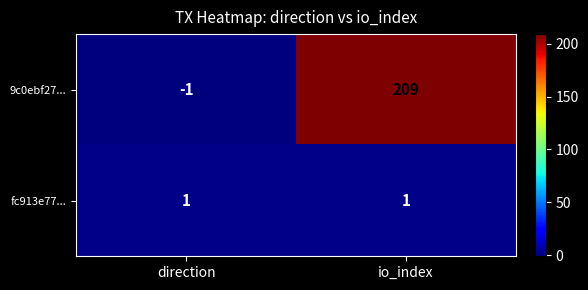

Reading left to right, list all the values displayed in this chart.

9c0ebf27...: direction=-1	io_index=209
fc913e77...: direction=1	io_index=1